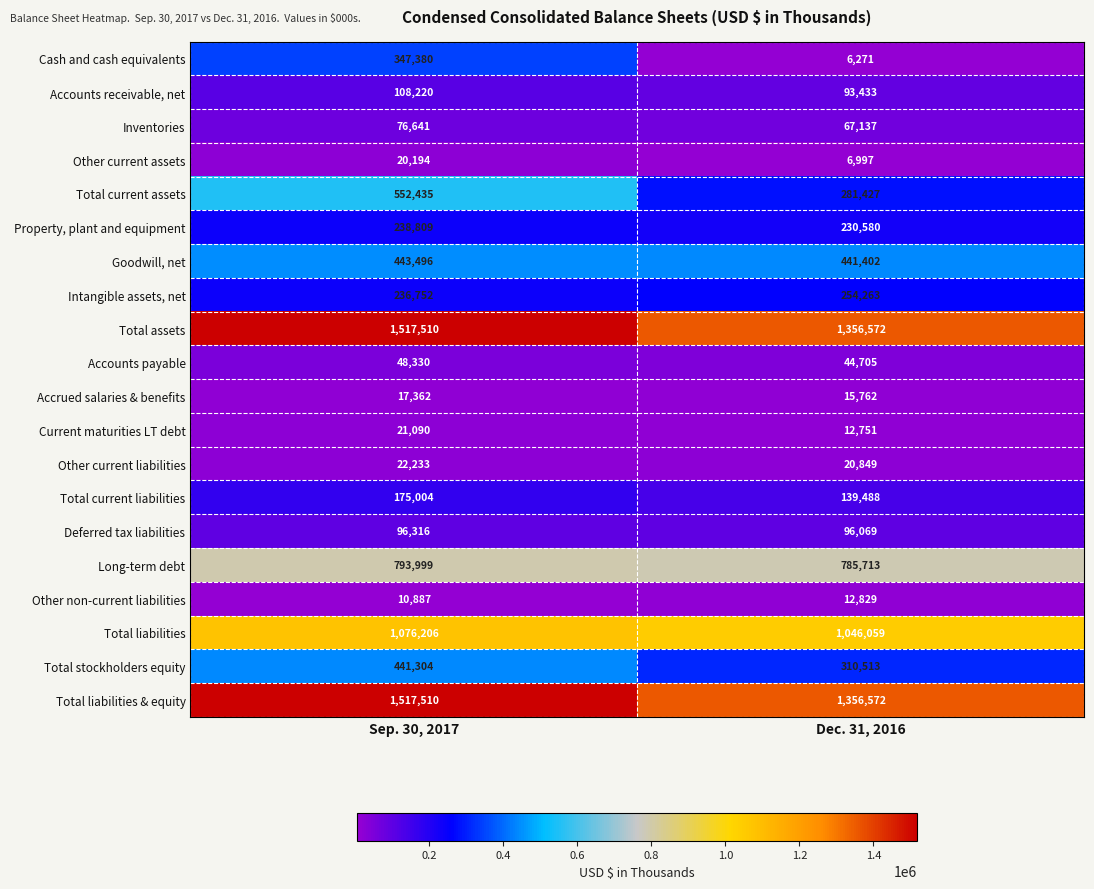

What is the sum of all Other current liabilities values?

43082